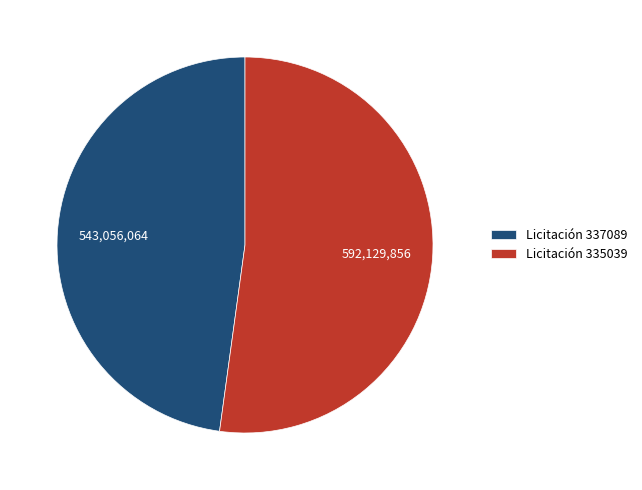

Count the number of slices in the pie.

2